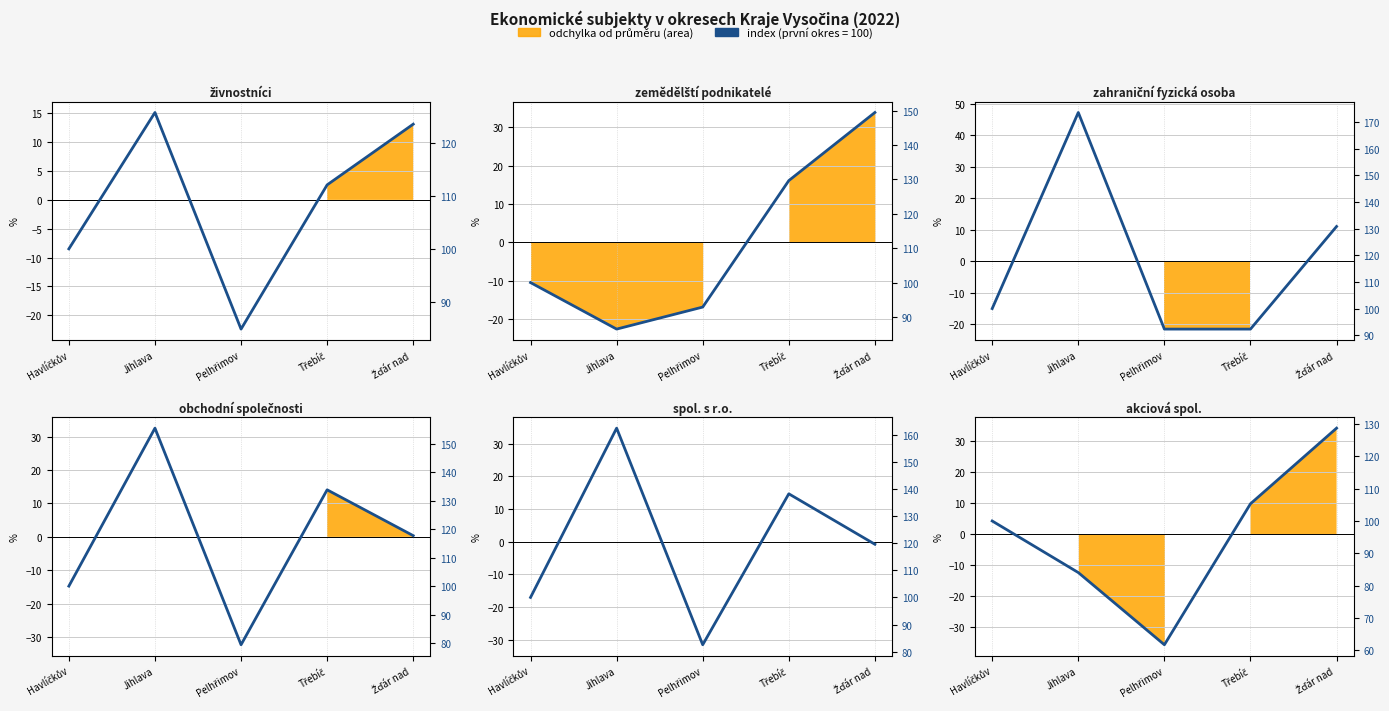

What is the difference between the maximum and minimum values?

67.0